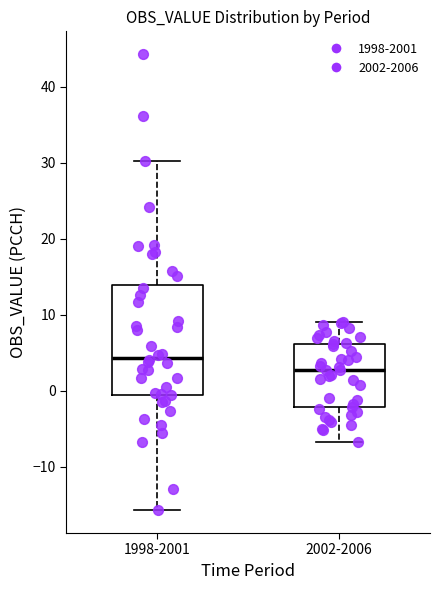

Where does the lower whisker of the box for 2002-2006 end on the y-axis? The values are not printed on the chart, so give them approximately, as read against the axis.

-7